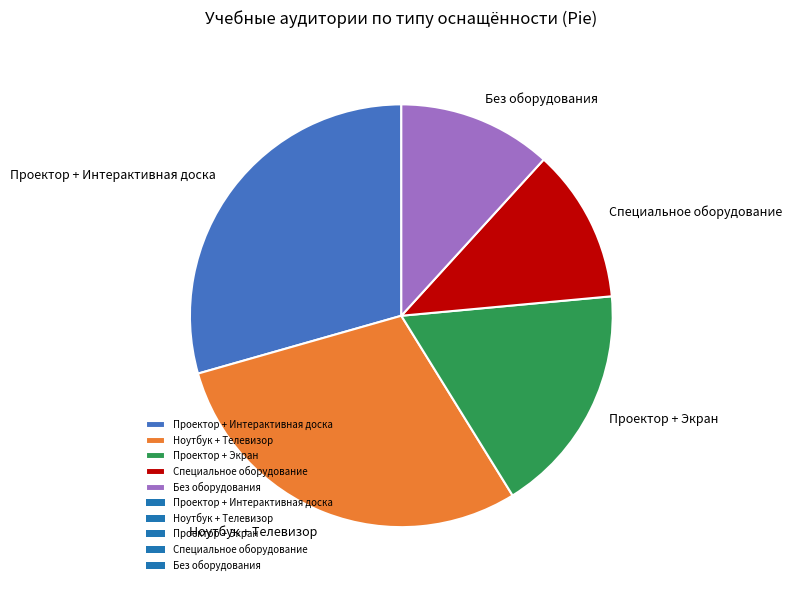

Count the number of slices in the pie.

5